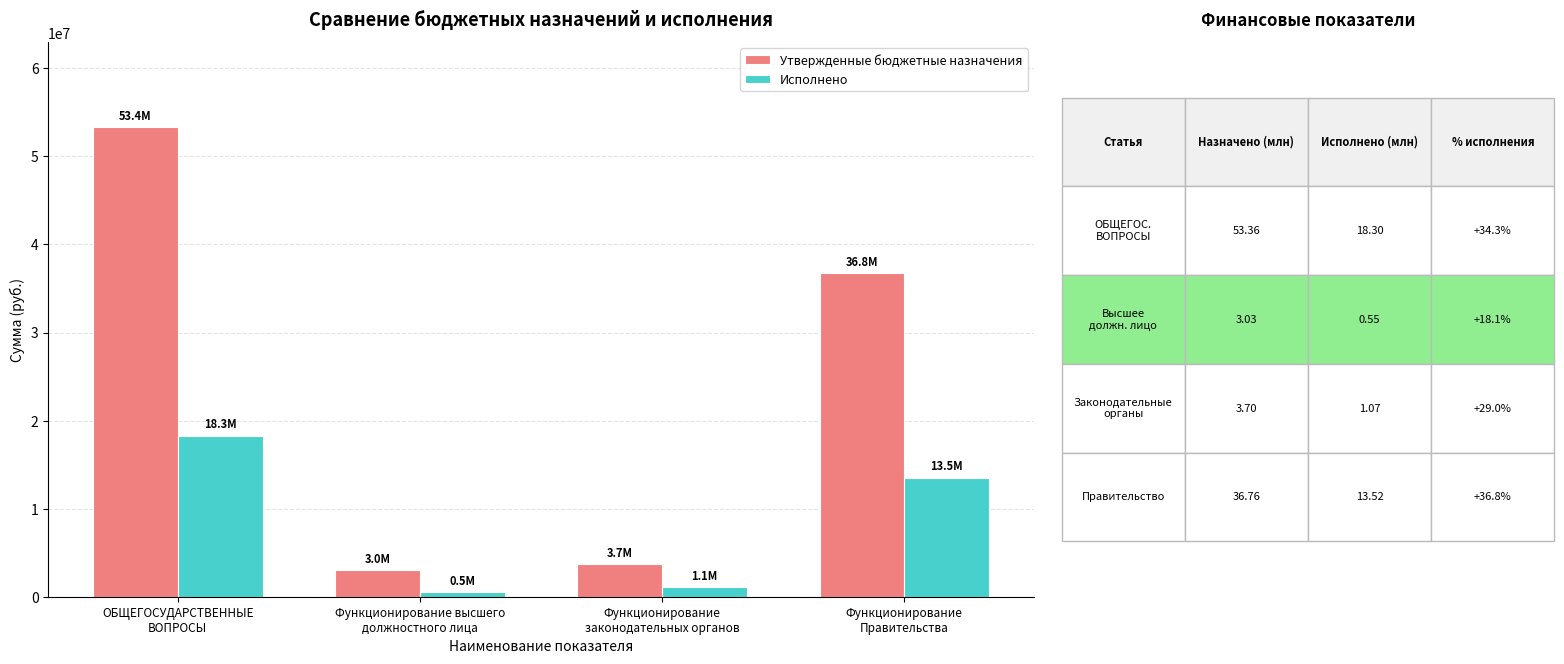

Rank the series by their average value, from highest to lowest.

Утвержденные бюджетные назначения, Исполнено